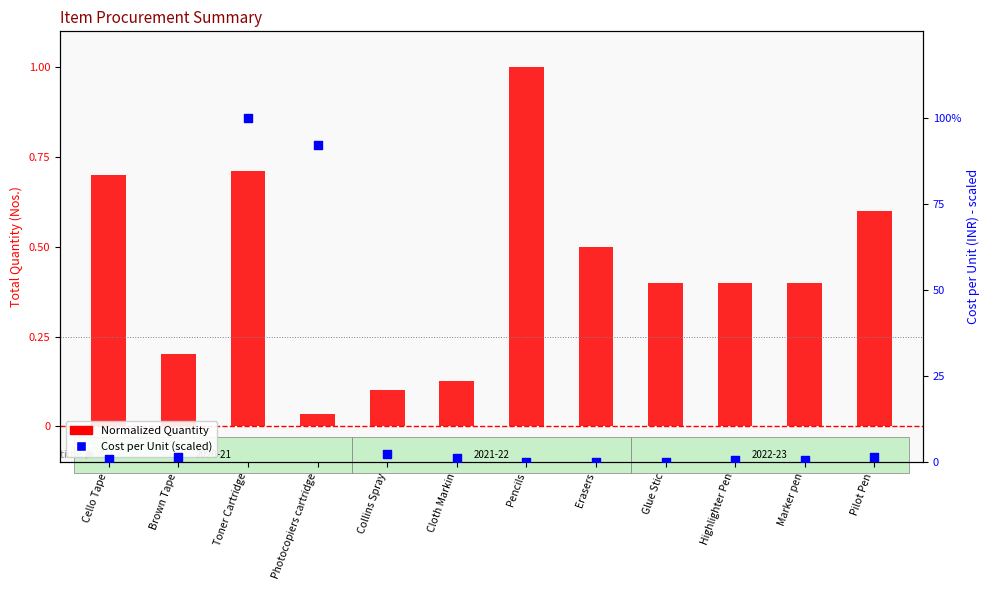

Which series has the widest spread of Y values?

Cost per Unit (percentile)